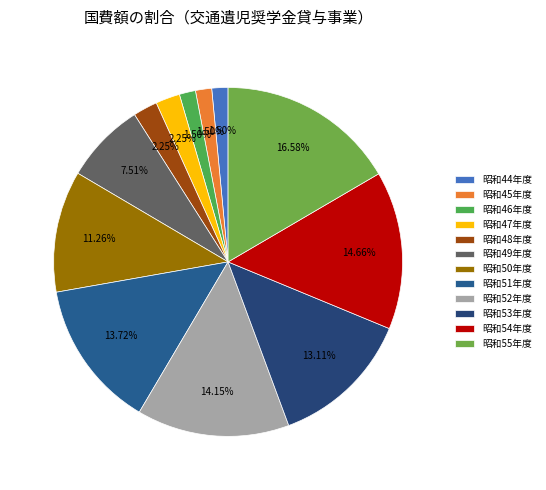

How many segments does this pie chart have?

12